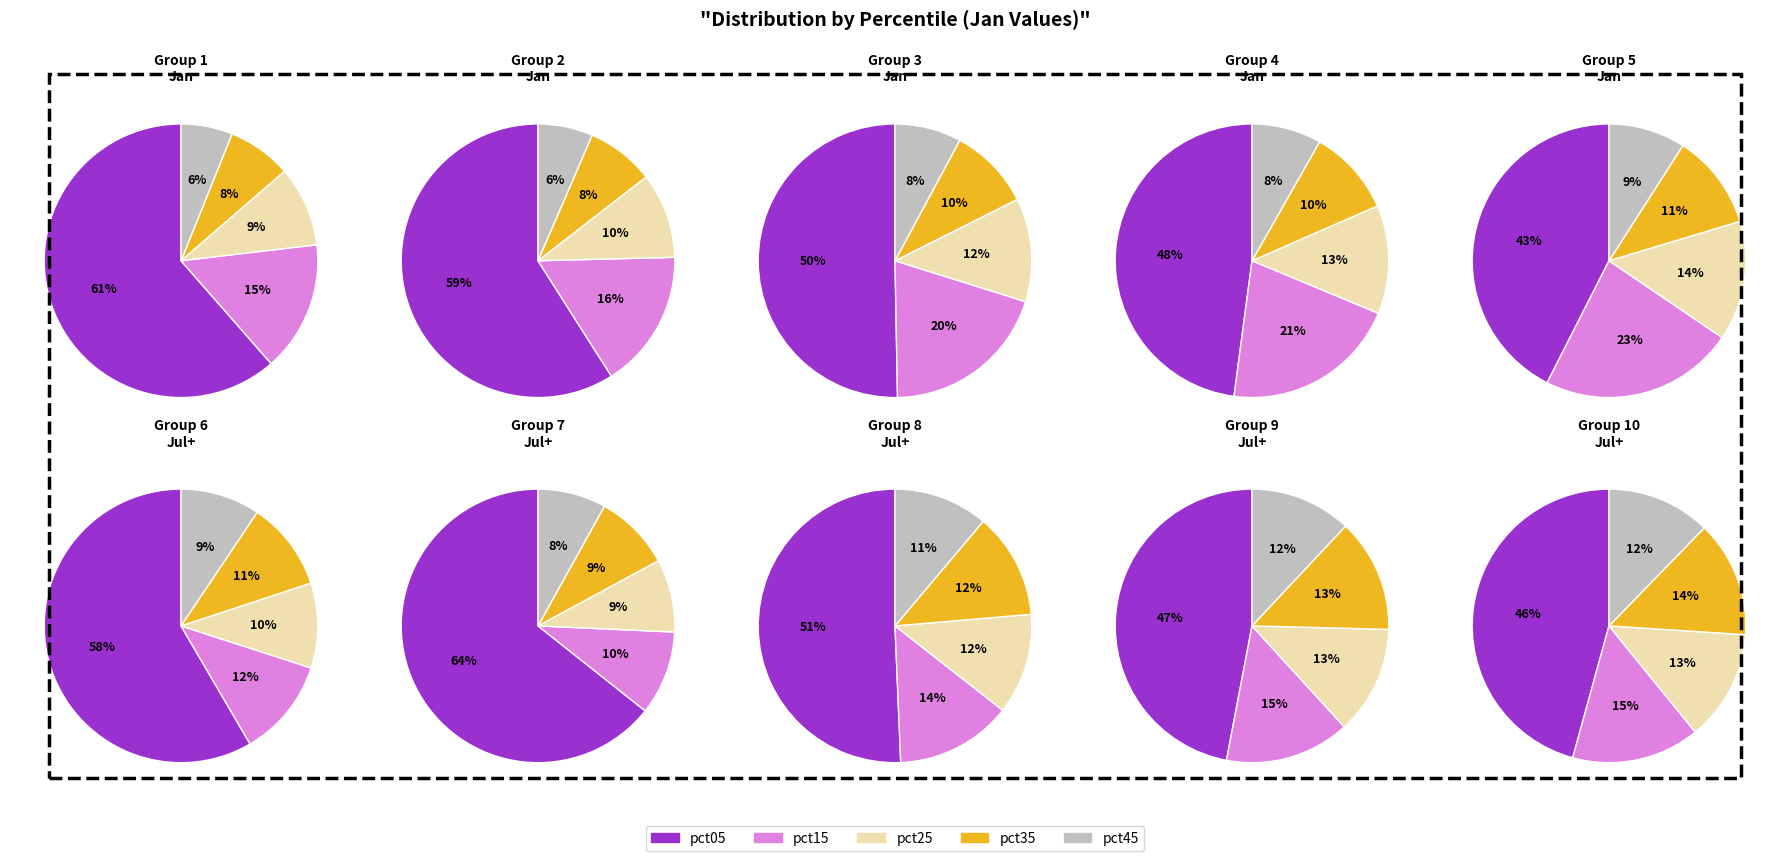

Which slice is the largest?

pct05